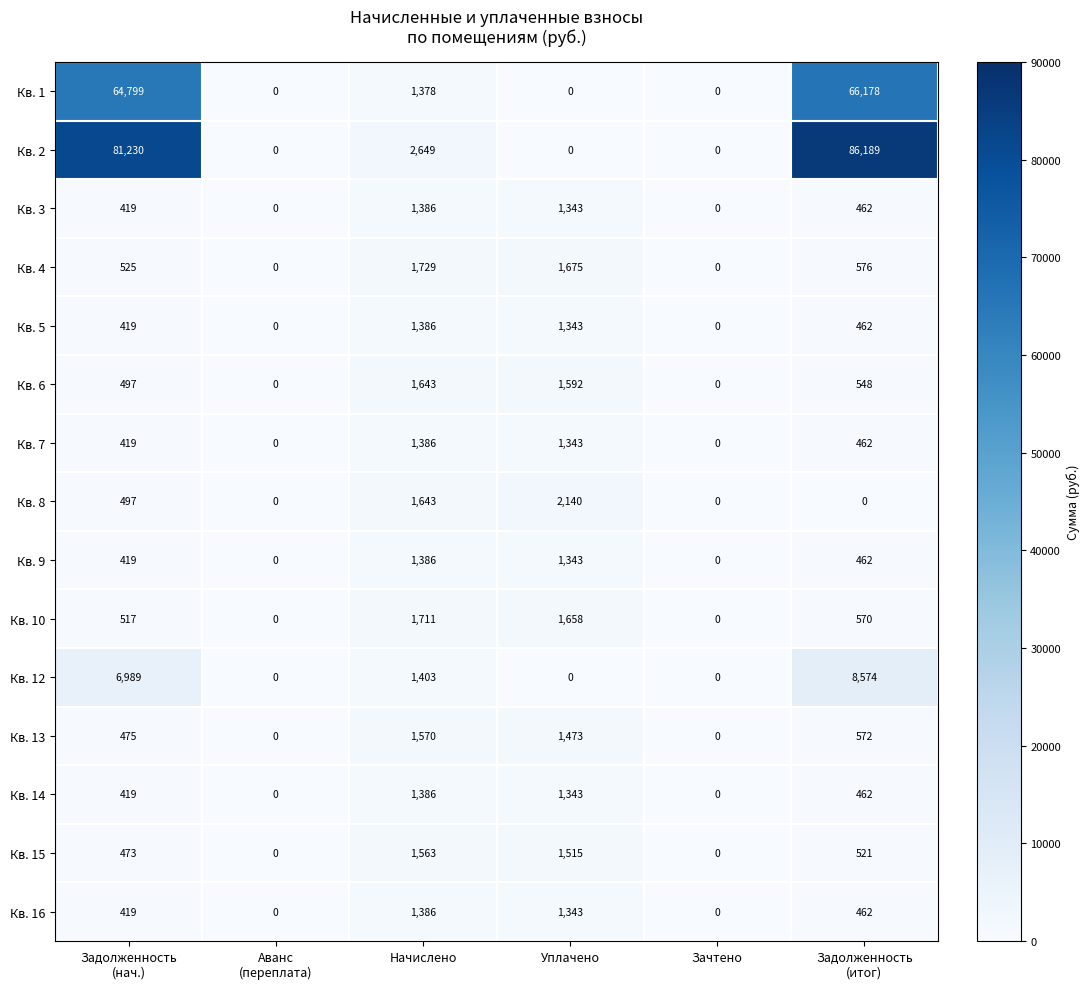

Is the value of Кв. 7 at Начислено greater than the value of Кв. 4 at Уплачено?

No